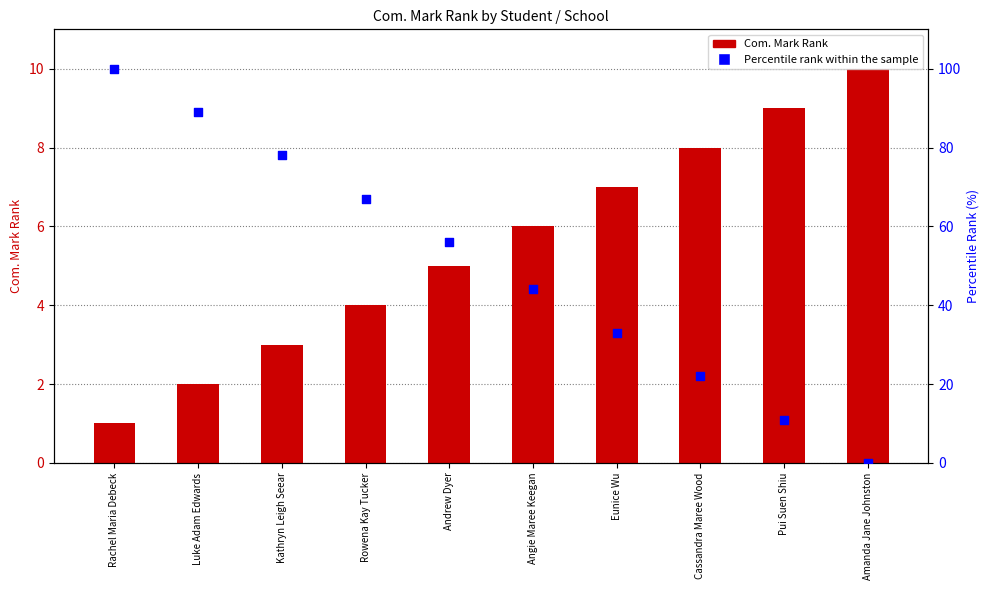

Which series reaches the maximum Y coordinate?

Percentile rank within the sample